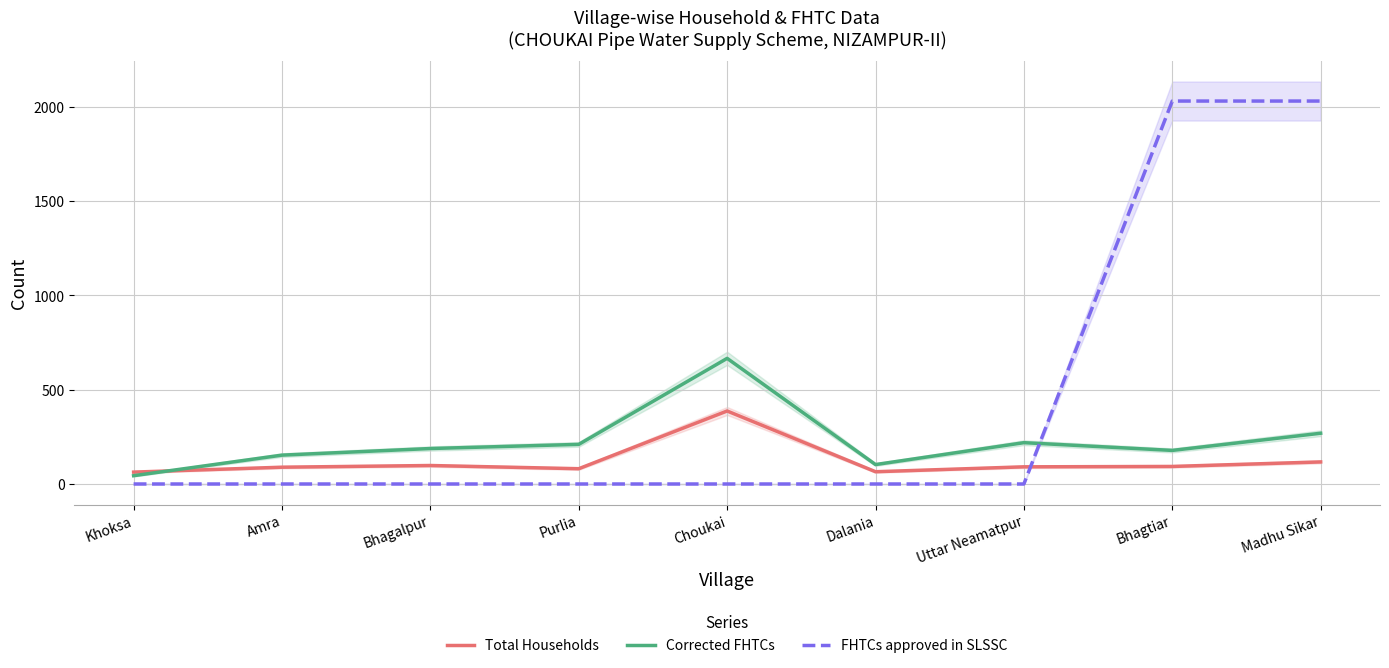

What are all the series names shown in the legend?

Total Households, Corrected FHTCs, FHTCs approved in SLSSC